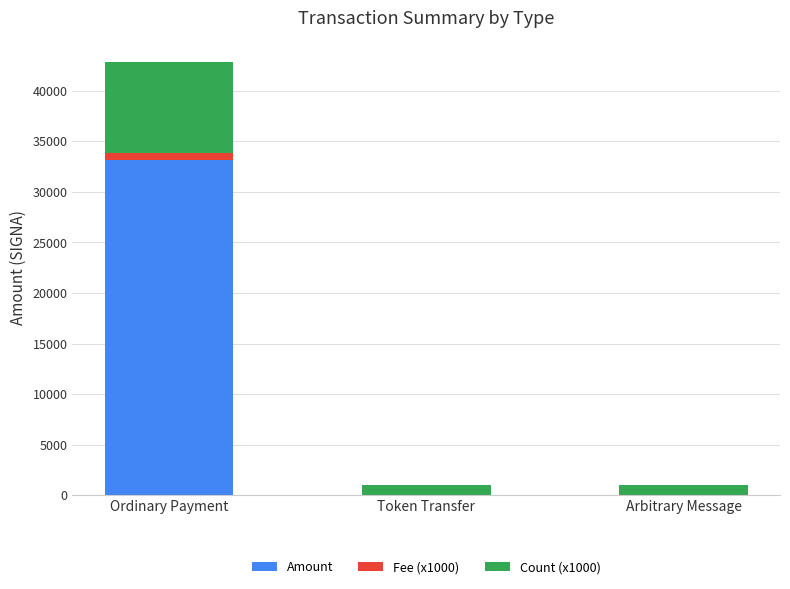

Which category has the highest value in the Amount series?

Ordinary Payment